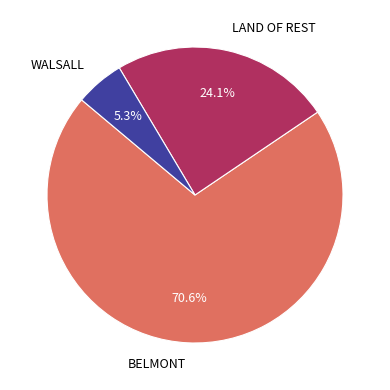

Is there a majority slice in this chart?

Yes